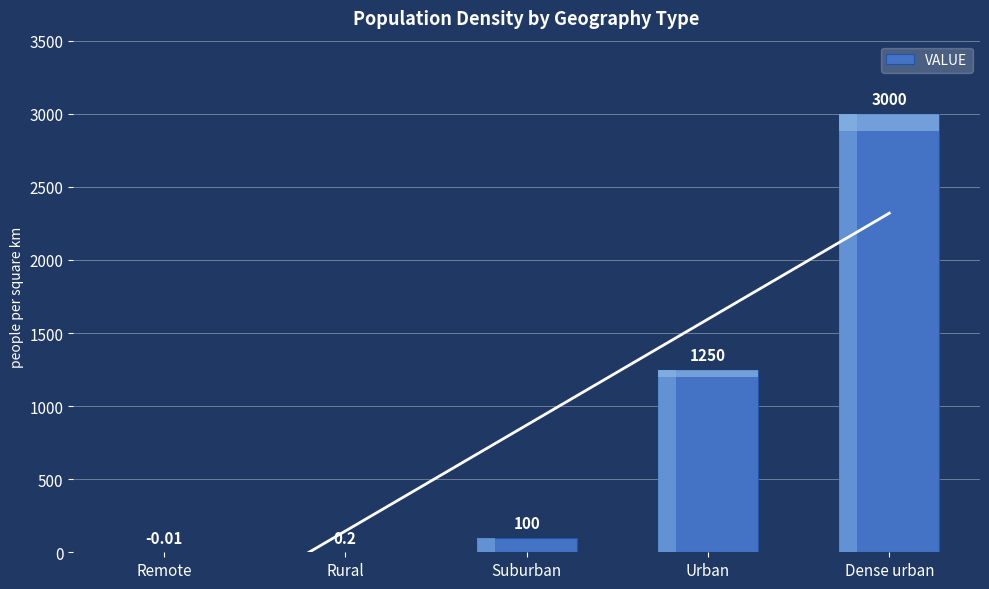

What is the value of the 4th bar from the left?

1250.0